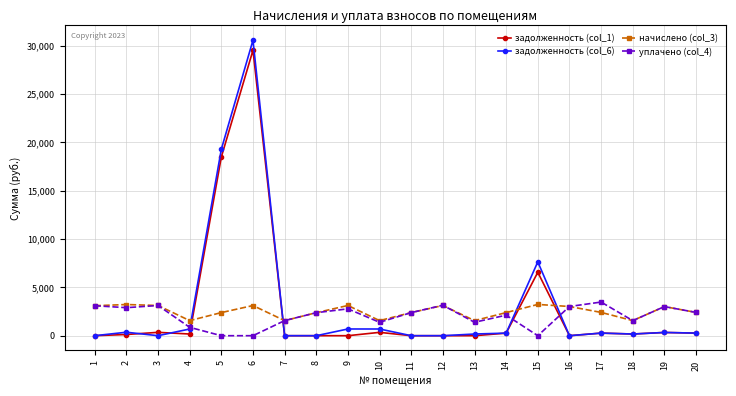

What are all the series names shown in the legend?

задолженность (col_1), задолженность (col_6), начислено (col_3), уплачено (col_4)